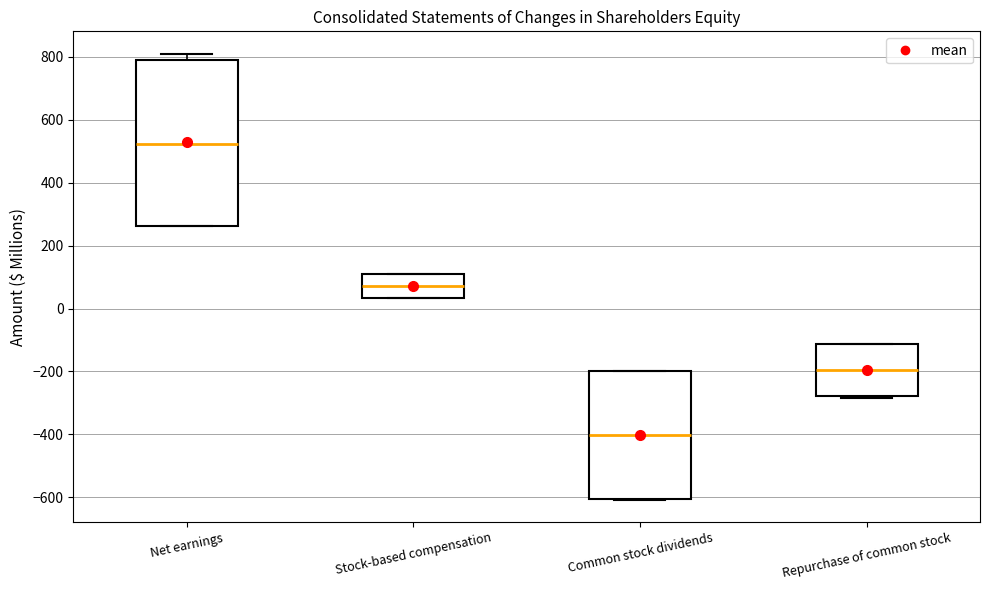

Reading left to right, transcribe this box plot: for each box, give where its median line is, the range the box spans, and where its two whiskers end, as read against the y-axis. The values are not printed on the chart, so give them approximately, as read against the axis.

Net earnings: median 520, box 260 to 780, whiskers 260 to 820
Stock-based compensation: median 80, box 40 to 100, whiskers 40 to 120
Common stock dividends: median -400, box -600 to -200, whiskers -600 to -200
Repurchase of common stock: median -200, box -280 to -120, whiskers -280 (just below the box's lower edge) to -120